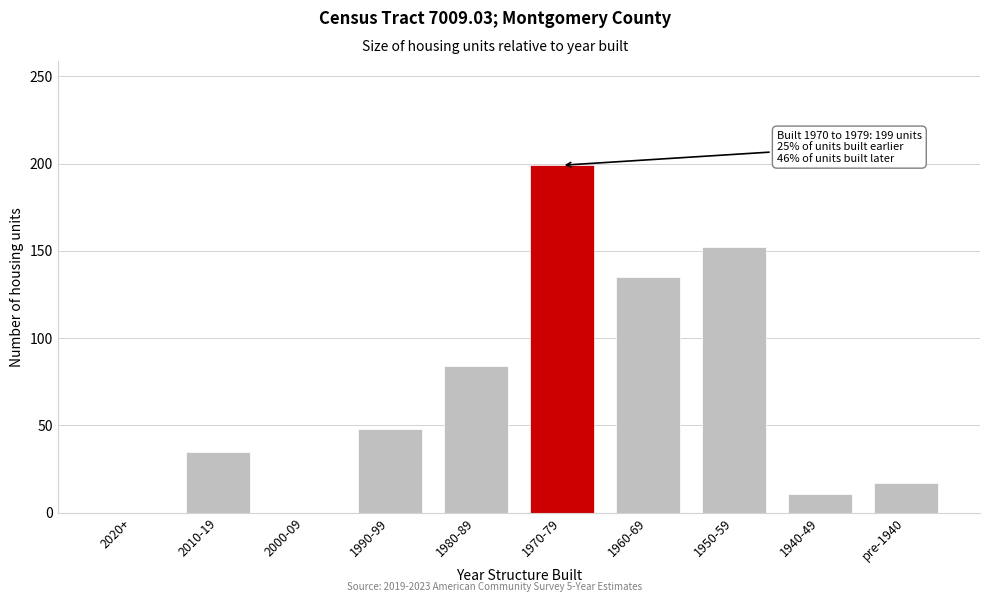

Reading left to right, list all the values displayed in this chart.

2020+=0	2010-19=35	2000-09=0	1990-99=48	1980-89=84	1970-79=199	1960-69=135	1950-59=152	1940-49=11	pre-1940=17